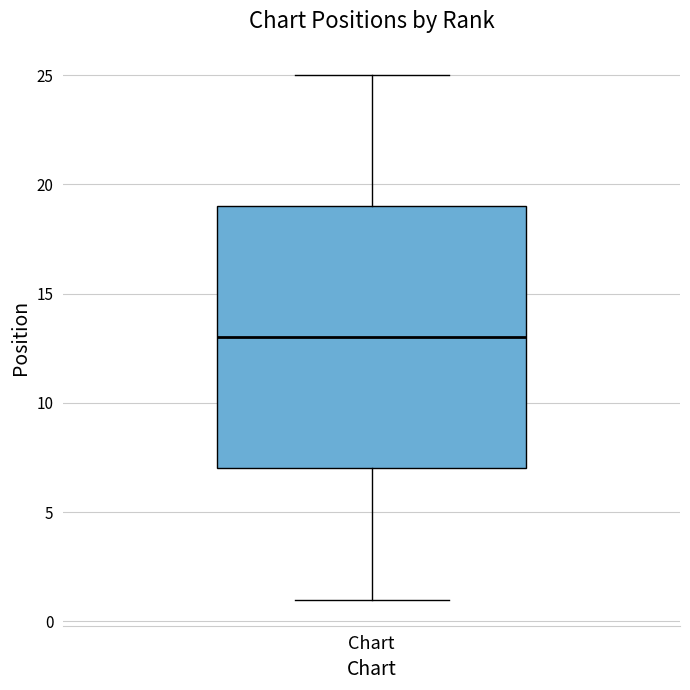

Where does the median line of the box for Chart sit on the y-axis? The values are not printed on the chart, so give them approximately, as read against the axis.

13